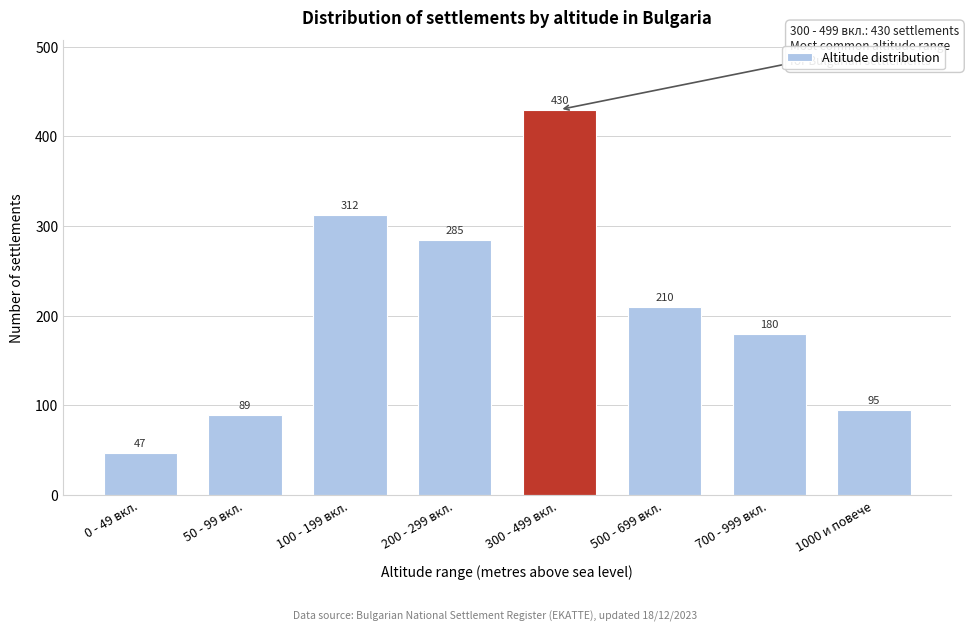

Reading left to right, extract all data points from this chart.

47	89	312	285	430	210	180	95